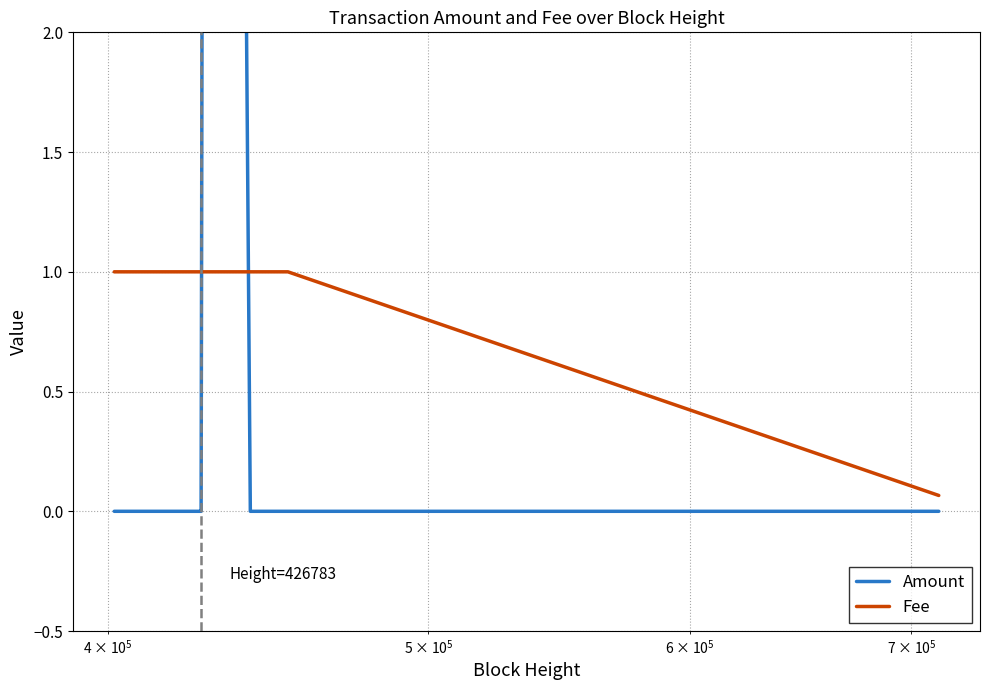

What is the maximum value for Fee?

1.0